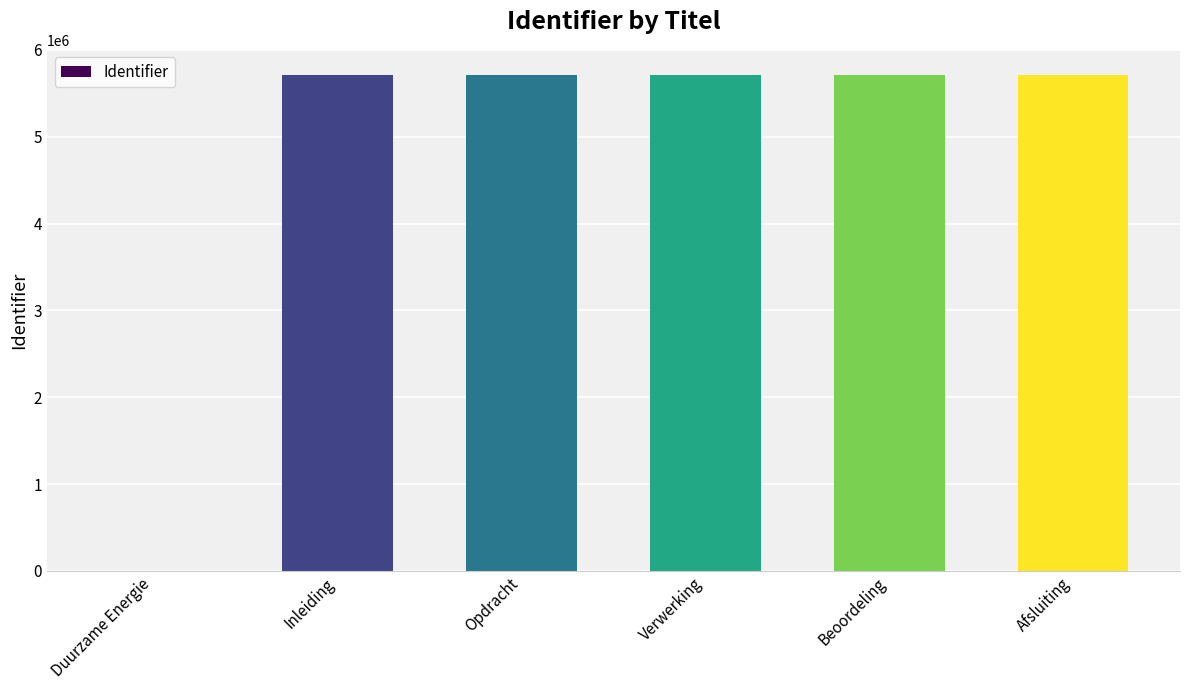

What is the change in value from Duurzame Energie to Verwerking?

+5713925